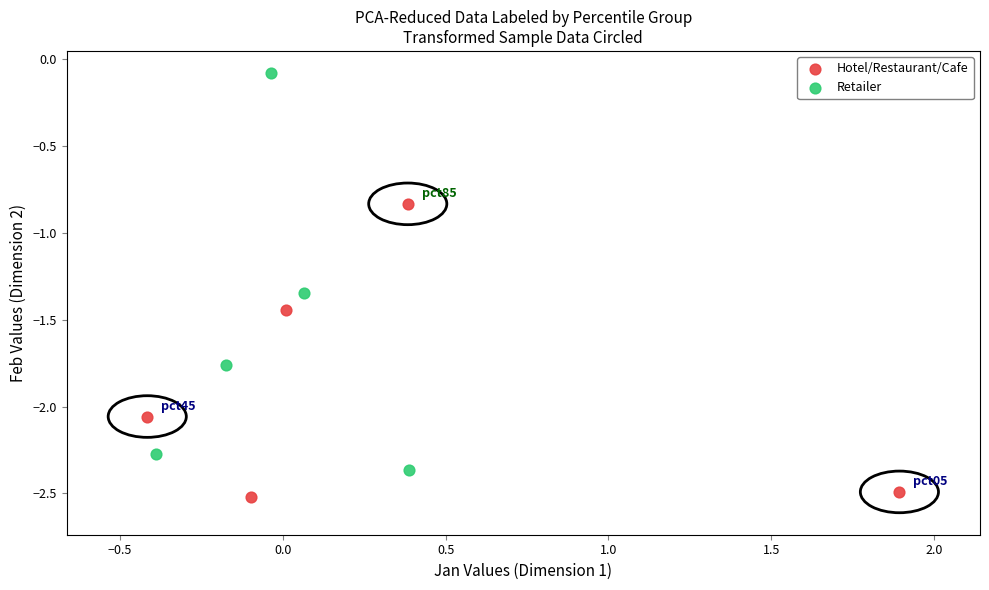

Which series contains the highest Y value?

Retailer